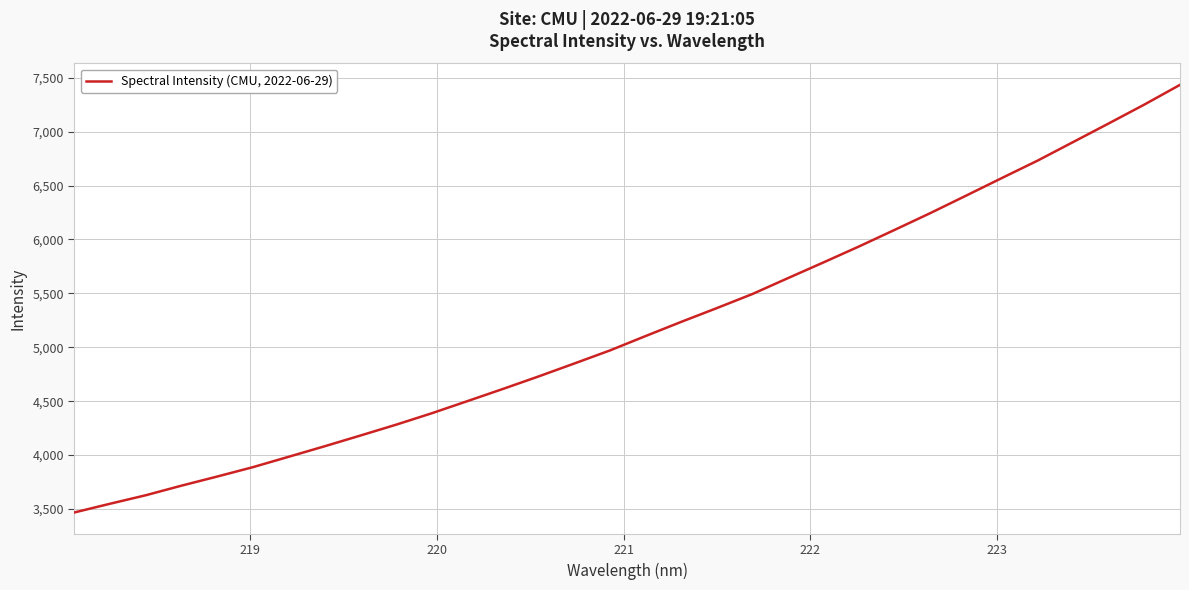

What is the minimum value shown in the chart?

3467.8